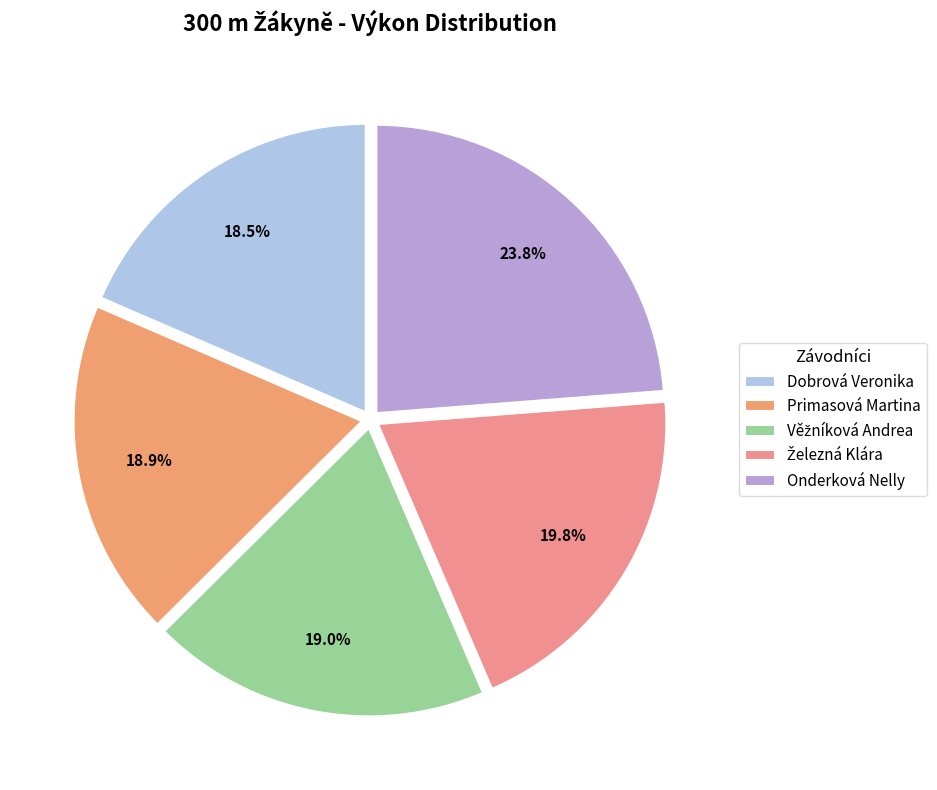

How many slices are in this pie chart?

5